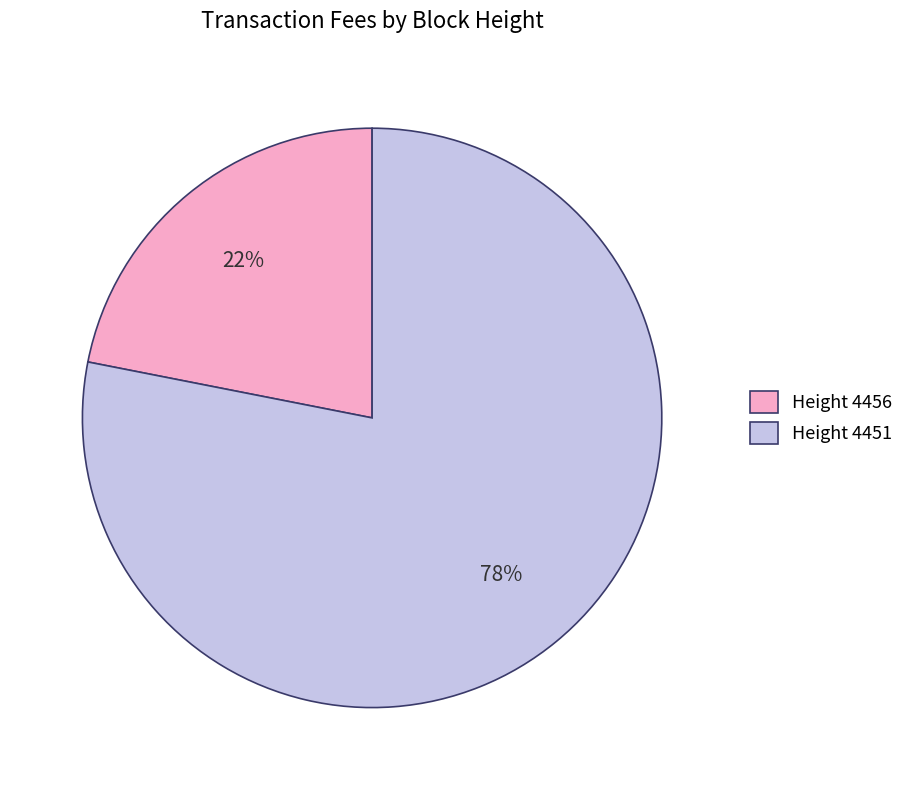

Is there any slice that represents more than half of the pie?

Yes